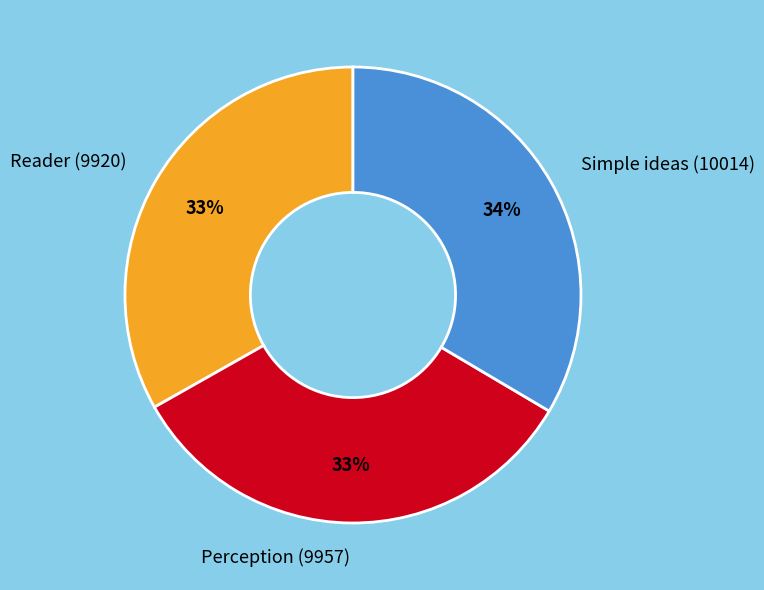

The Reader (9920) slice represents 26% of the pie. True or false?

False